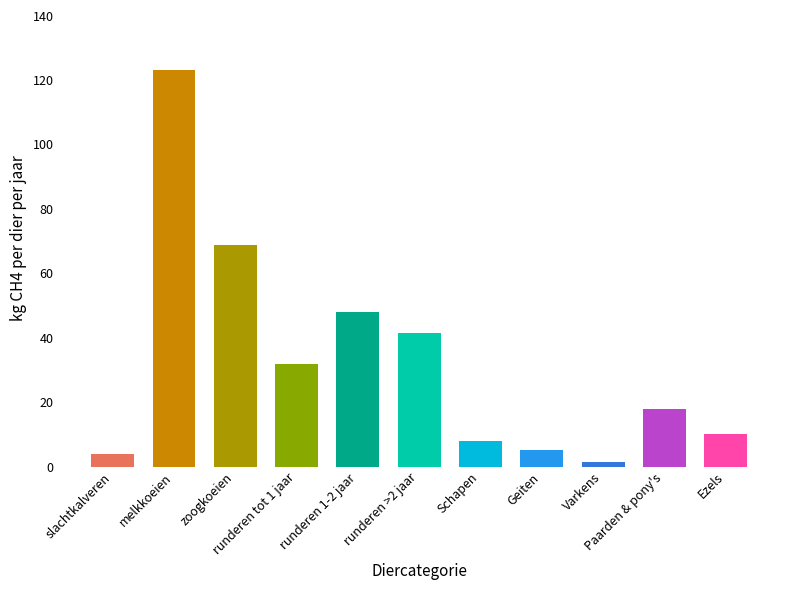

What is the average value?

32.7